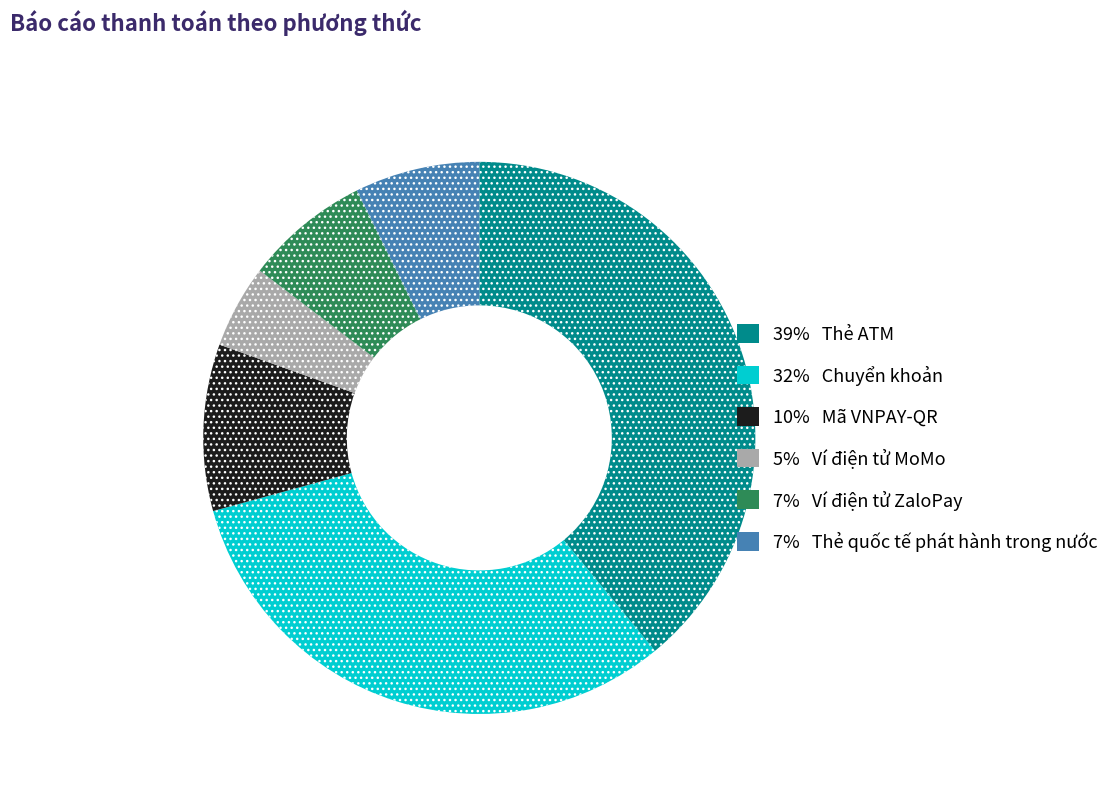

Is there a majority slice in this chart?

No